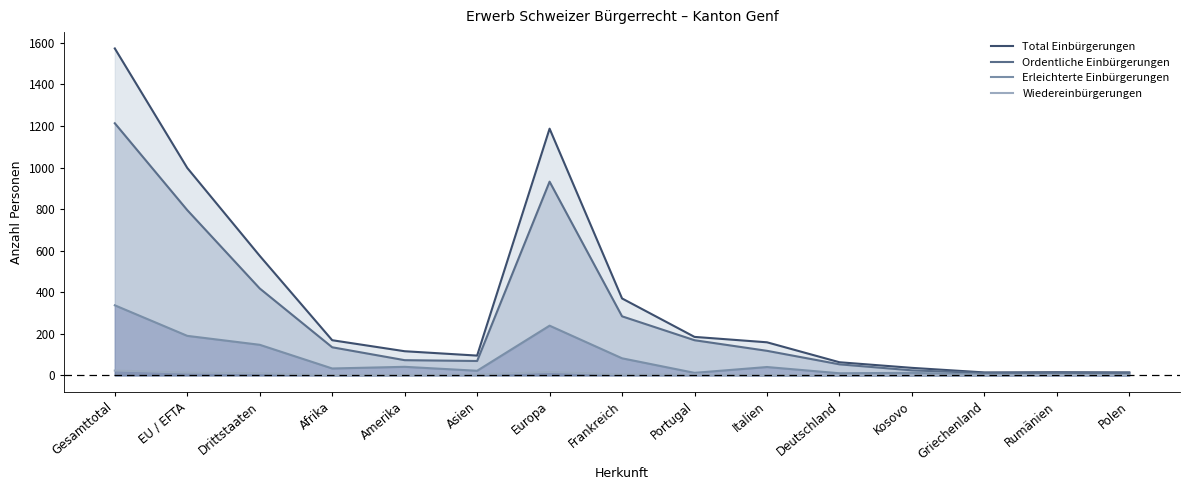

What is the value of the Ordentliche Einbürgerungen point at the 15th from the left?

12